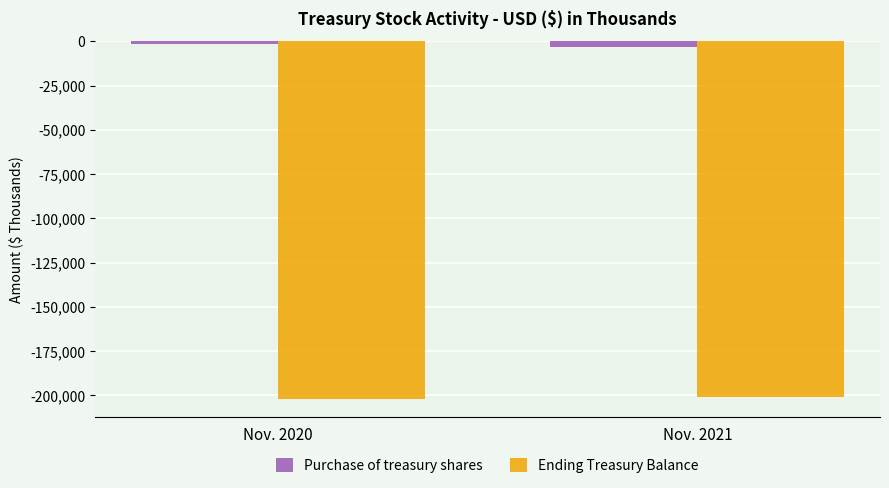

Reading left to right, extract all data points from this chart.

Purchase of treasury shares: Nov. 2020=-1530	Nov. 2021=-3488
Ending Treasury Balance: Nov. 2020=-202291	Nov. 2021=-200788